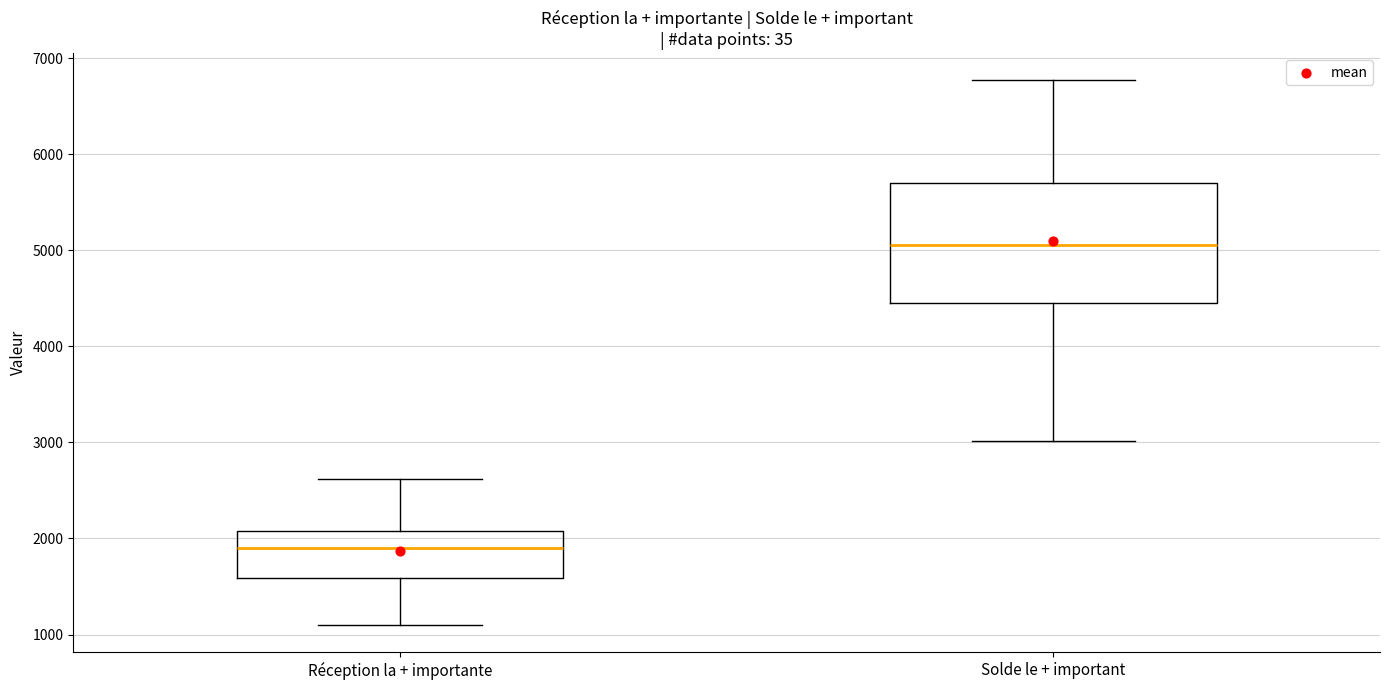

Reading left to right, transcribe this box plot: for each box, give where its median line is, the range the box spans, and where its two whiskers end, as read against the y-axis. The values are not printed on the chart, so give them approximately, as read against the axis.

Réception la + importante: median 1900, box 1600 to 2100, whiskers 1100 to 2600
Solde le + important: median 5100, box 4400 to 5700, whiskers 3000 to 6800